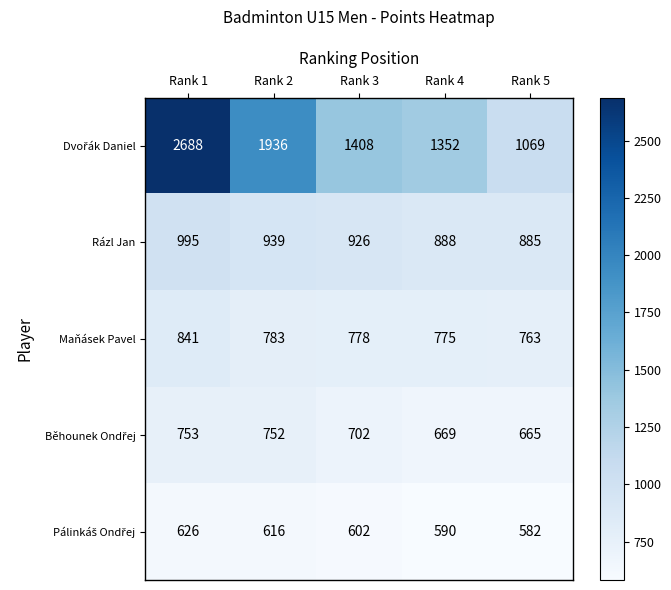

What is the spread (max minus min) of values at Rank 4?

762